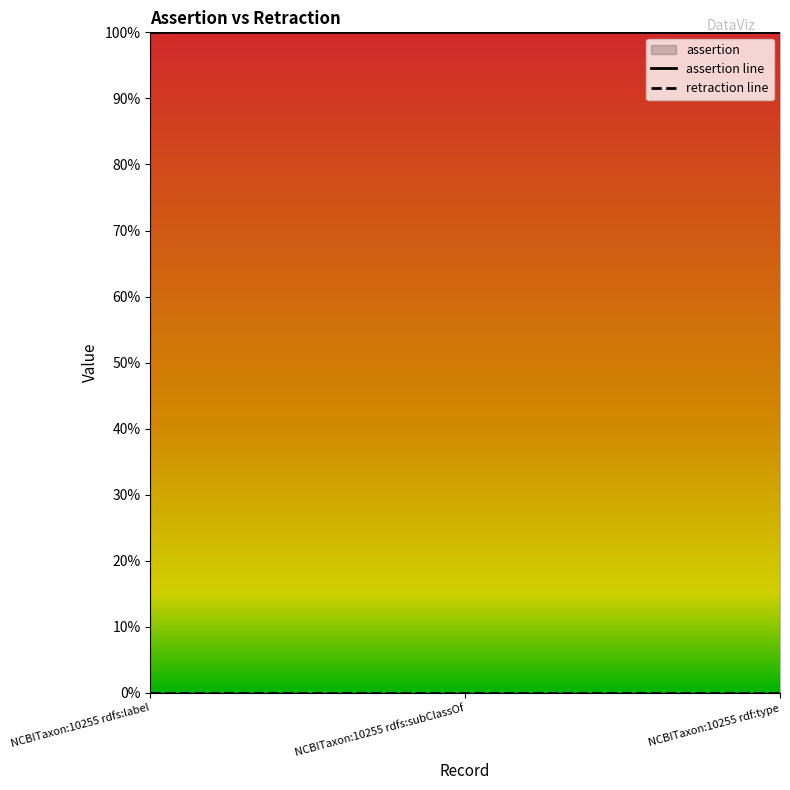

Which category has the highest value in the retraction line series?

NCBITaxon:10255 rdfs:label